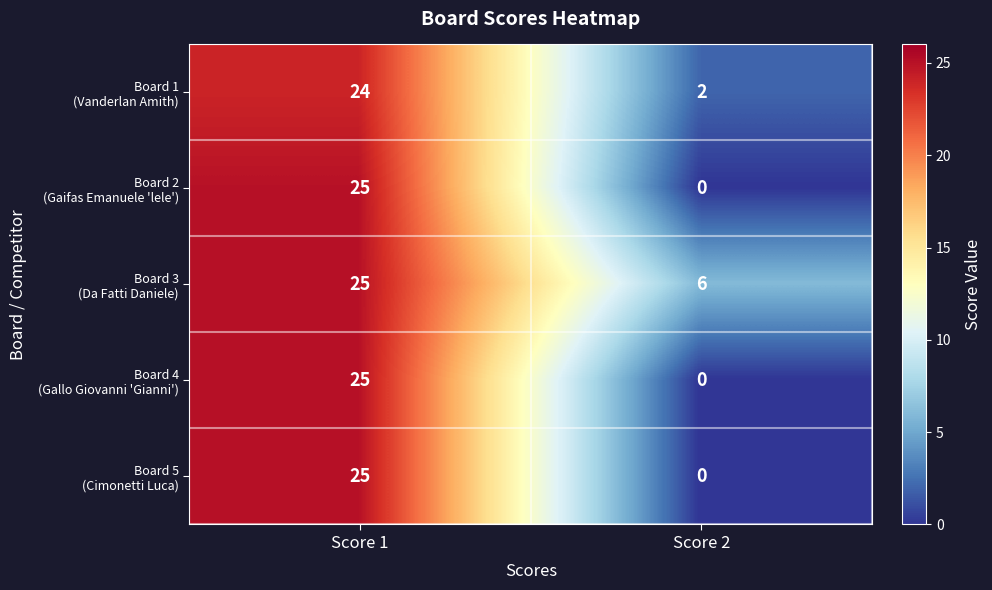

At which category does the chart reach its minimum across all series?

Score 2